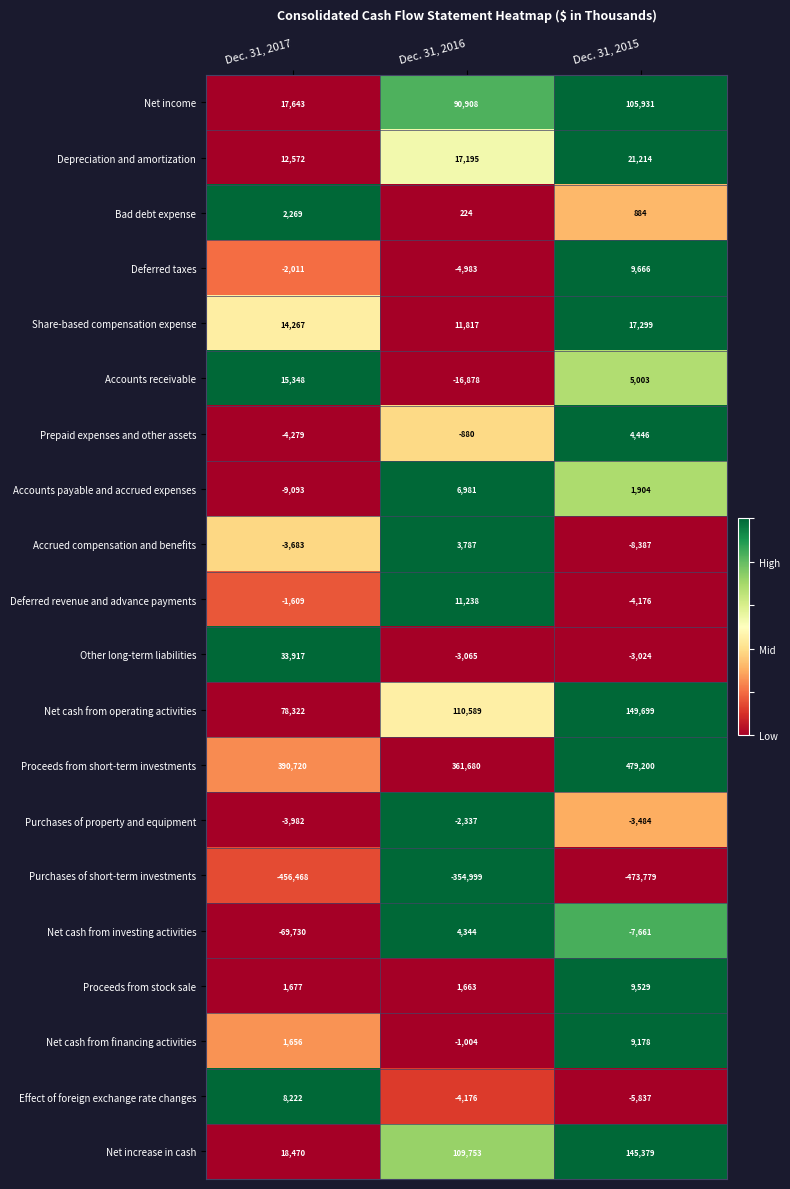

Which category has the lowest value across all series?

Dec. 31, 2015